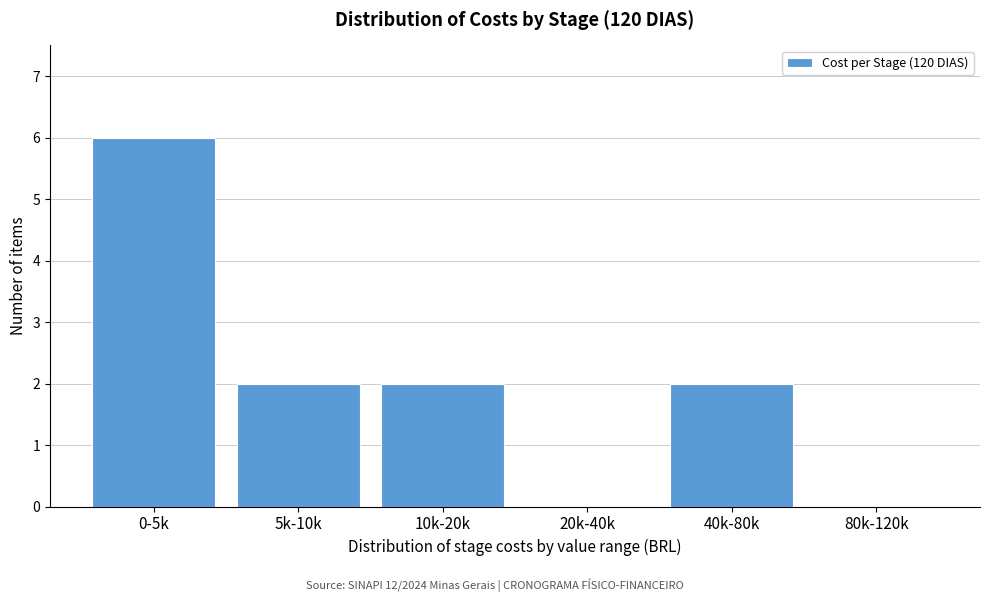

Reading left to right, extract all data points from this chart.

0-5k=6	5k-10k=2	10k-20k=2	20k-40k=0	40k-80k=2	80k-120k=0